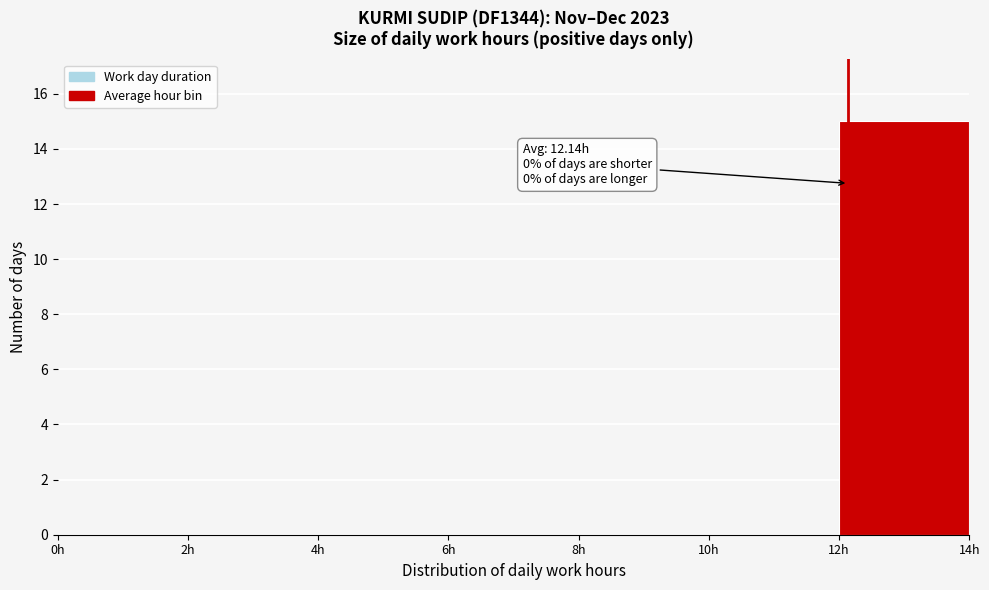

Which range on the x-axis has the tallest bar?

12 to 14